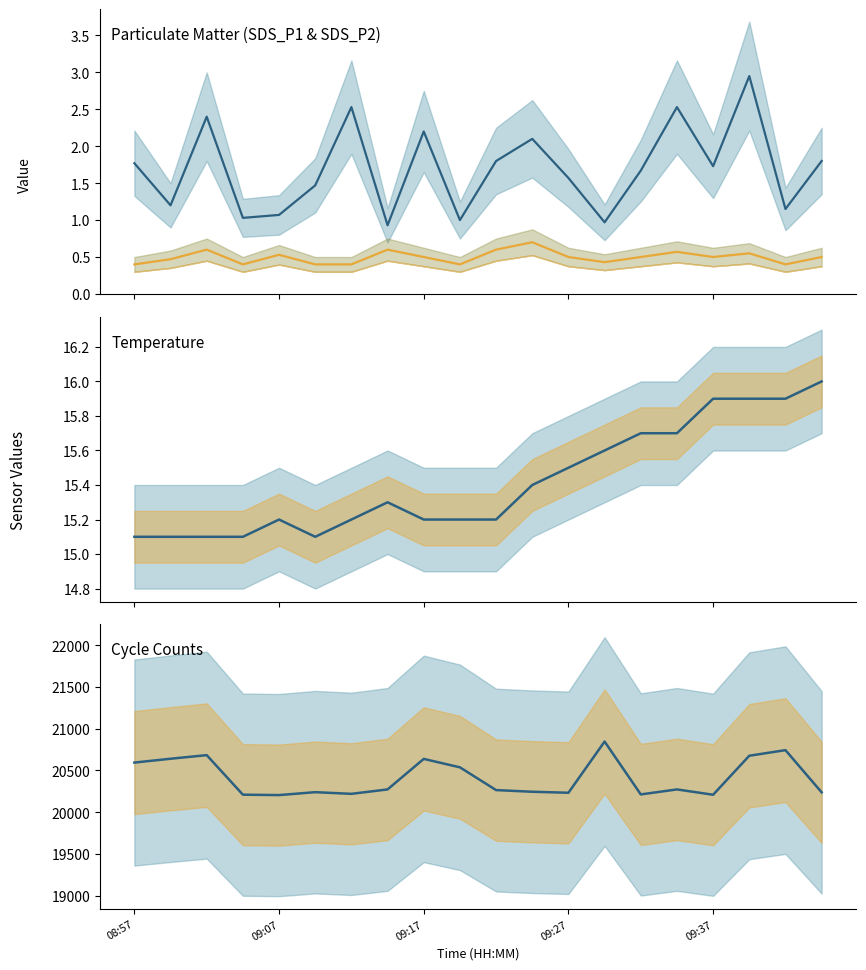

Which category has the highest value across all series?

13